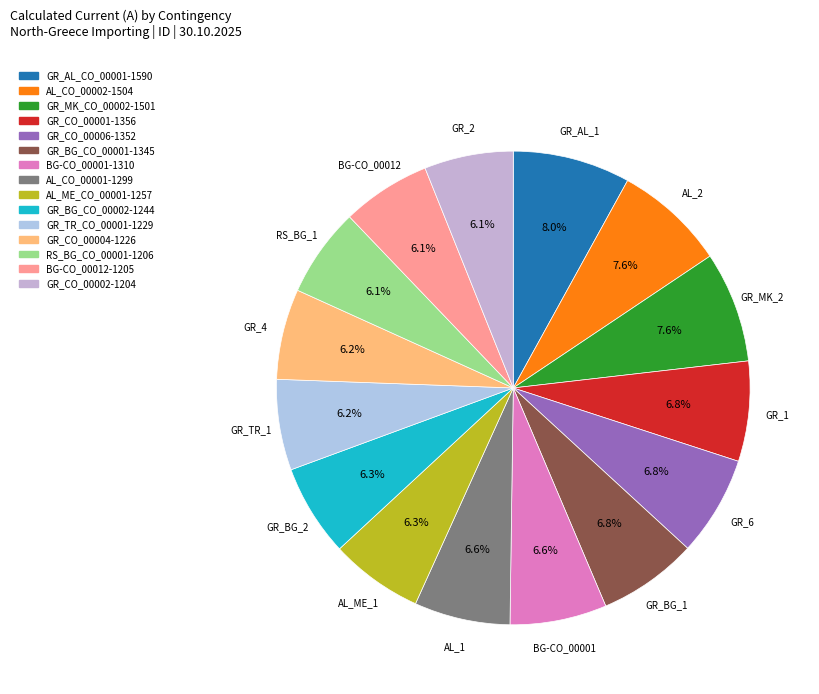

Is it true that GR_BG_CO_00002 is 16% of the pie?

False